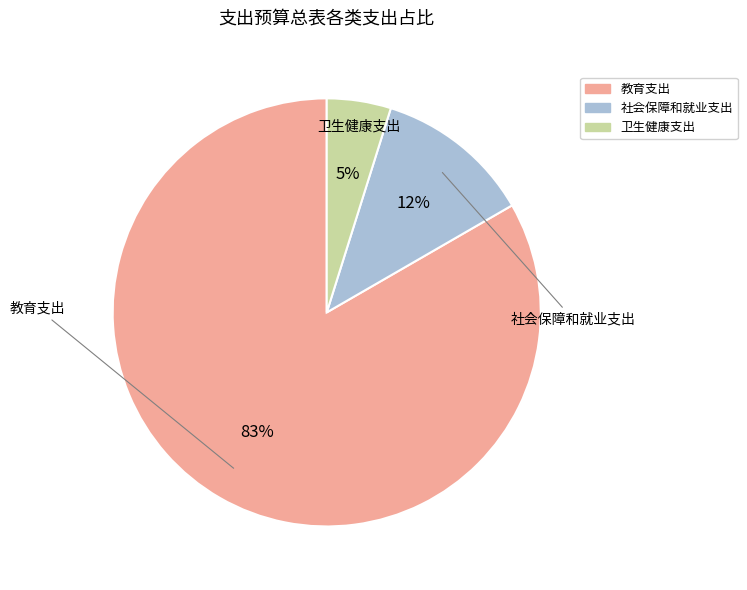

Is the sum of 社会保障和就业支出 and 卫生健康支出 greater than half?

No